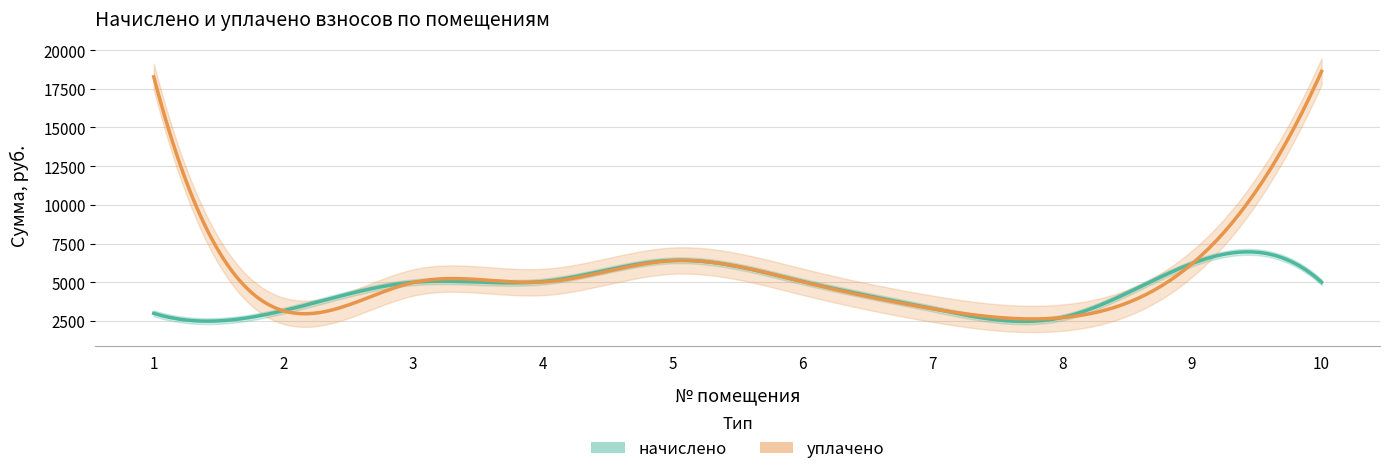

Reading left to right, what are all the values shown in this chart?

начислено: 1=2991.8	2=3164.2	3=4998.7	4=5047.9	5=6414.6	6=5047.9	7=3299.6	8=2721.0	9=6205.2	10=4998.7
уплачено: 1=18274.3	2=3154.1	3=4982.9	4=5015.9	5=6394.2	6=5032.9	7=3289.2	8=2712.4	9=6185.6	10=18625.5